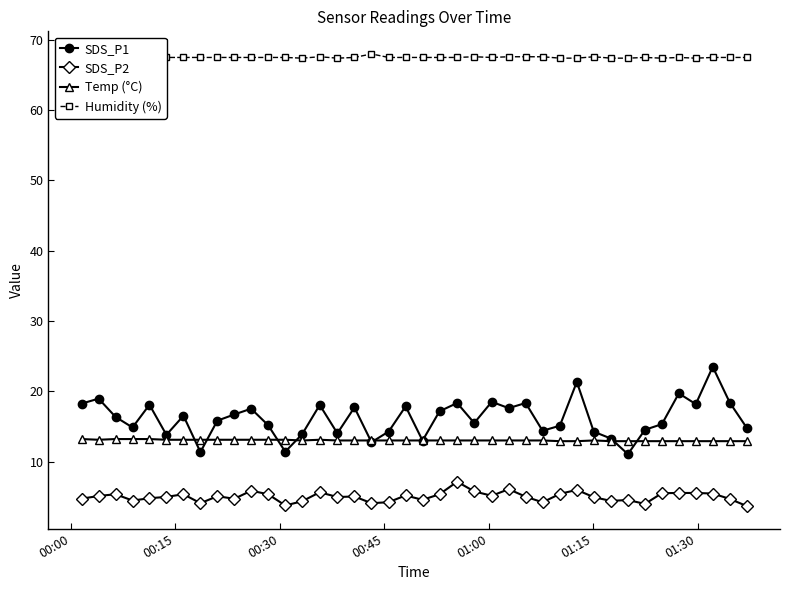

What is the difference between the maximum and minimum values in the Humidity (%) series?

0.6